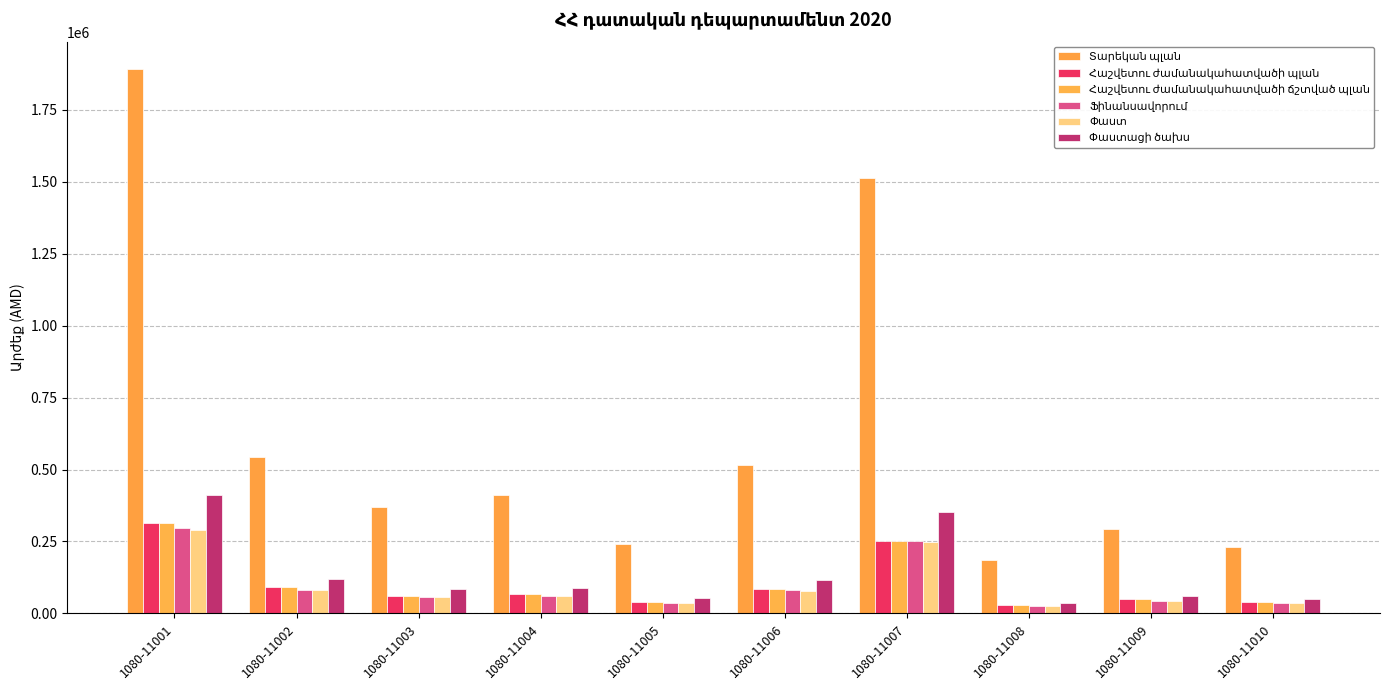

How many categories are shown in the chart?

10